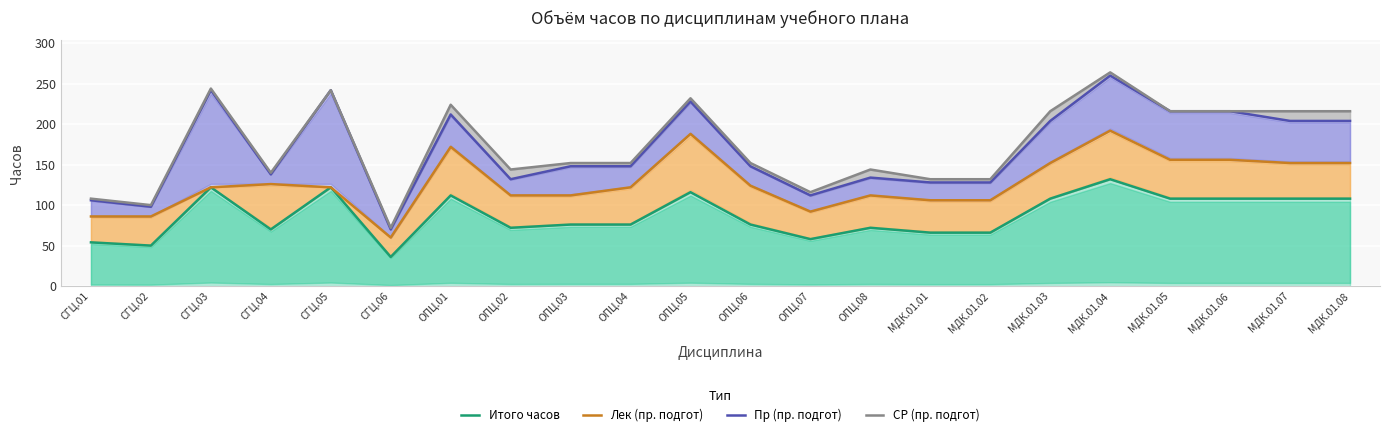

What is the total value across all series at МДК.01.08?

680